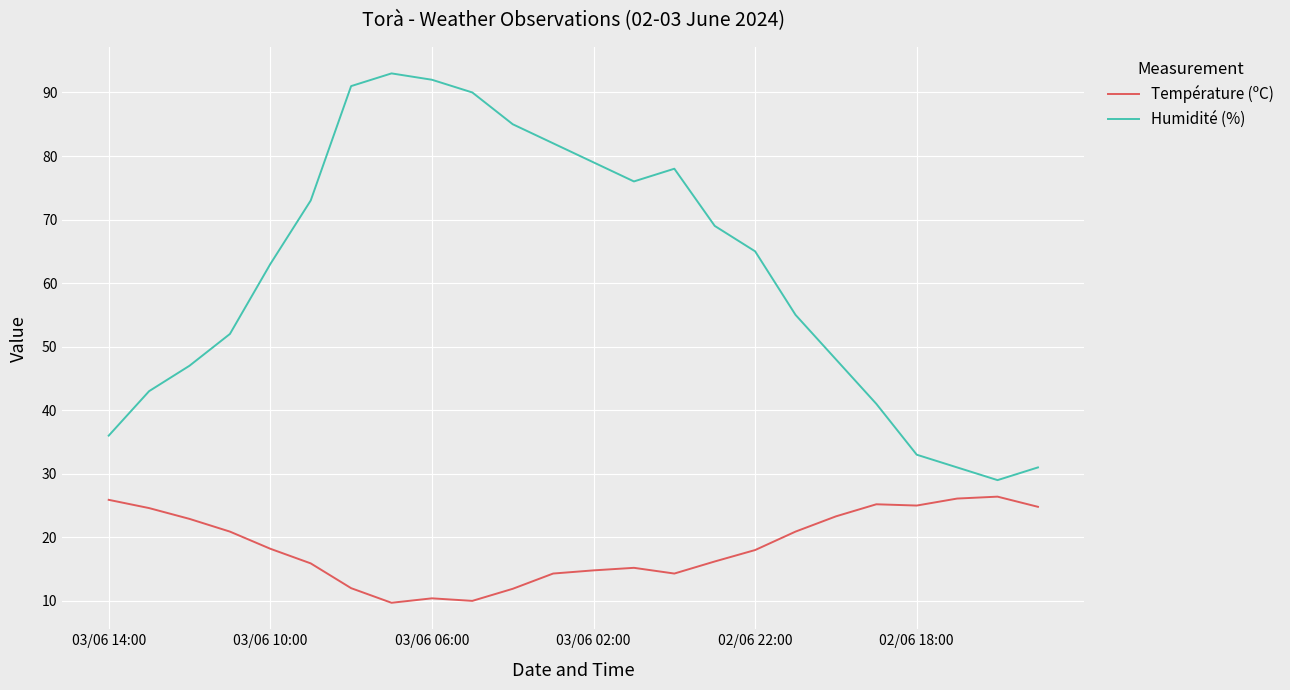

What is the difference between the maximum and minimum values in the Humidité (%) series?

64.0